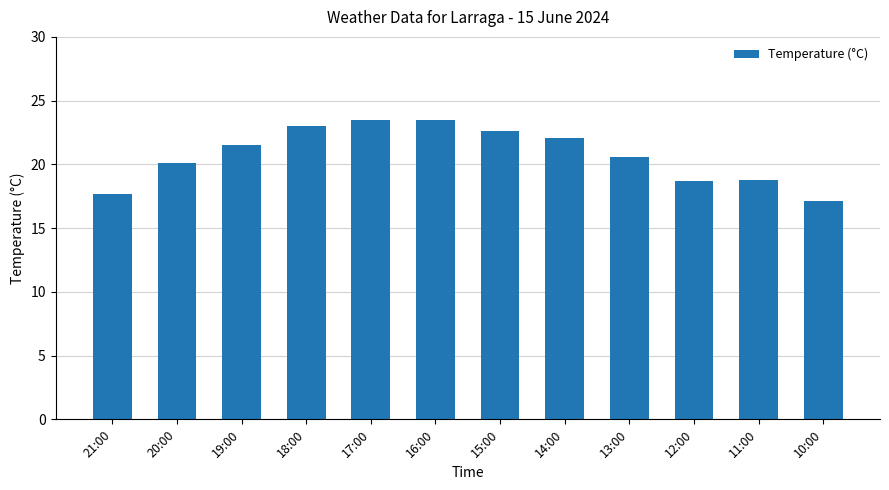

What is the sum of the values at 11:00 and 19:00?

40.3